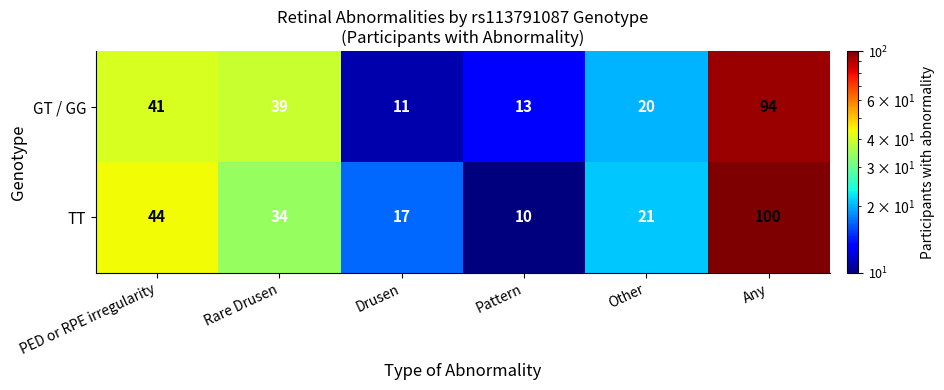

What is the total value across all series at Other?

41